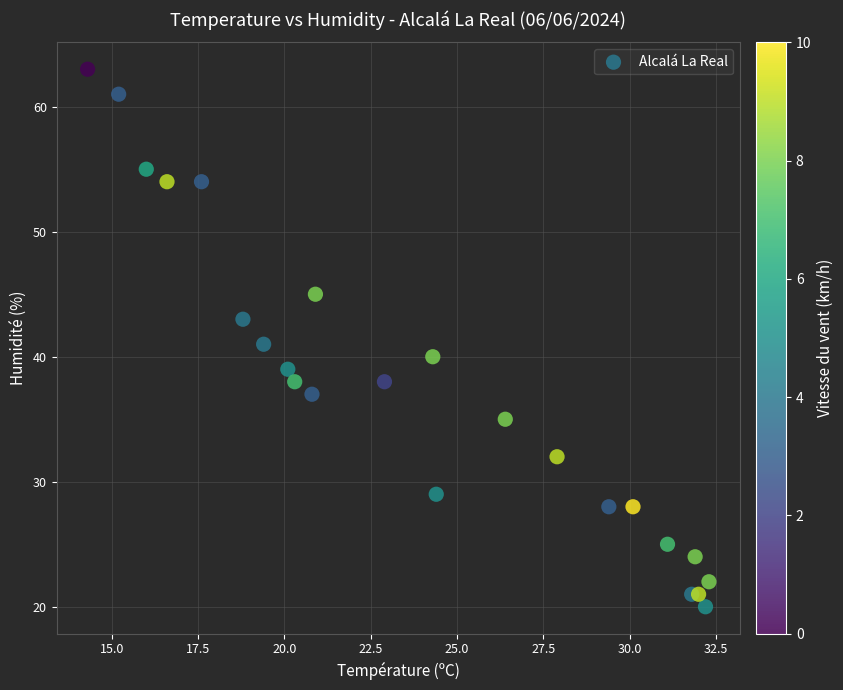

What is the range of Y values (max minus min)?

43